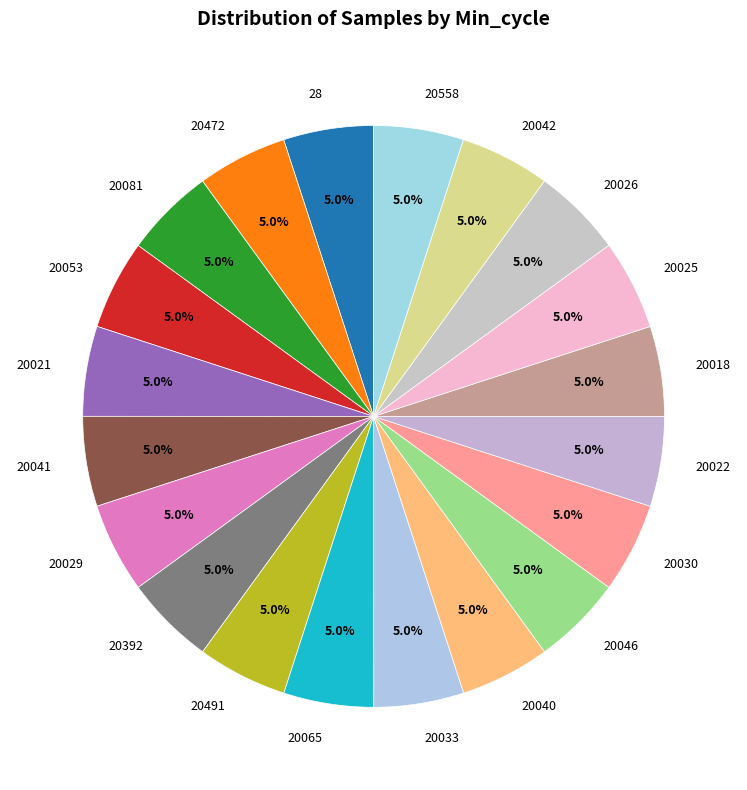

Approximately how many times larger is the value at 20472 compared to 20491?

1.0